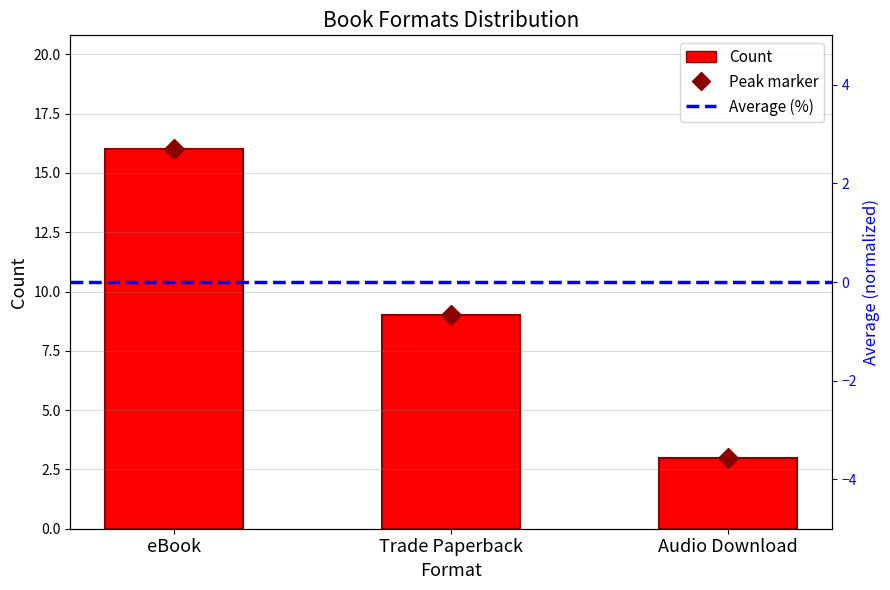

Where does the data first go above 9?

eBook